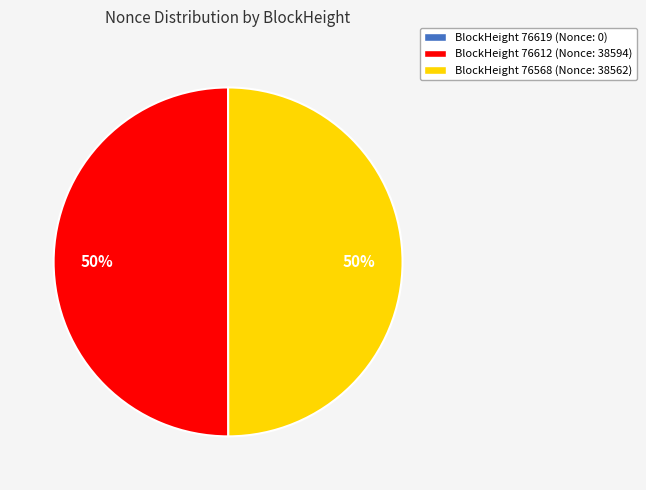

To the nearest percent, what is the difference between the largest and smallest slice percentages?

50%